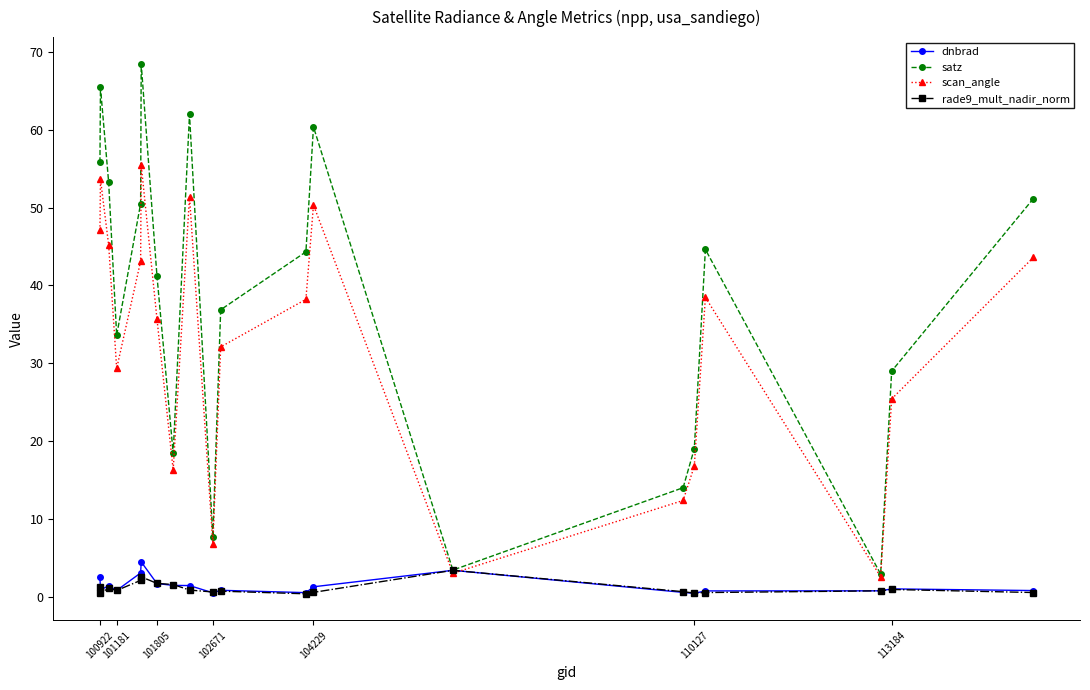

In satz, how many points are higher than both neighbors (excluding endpoints)?

5